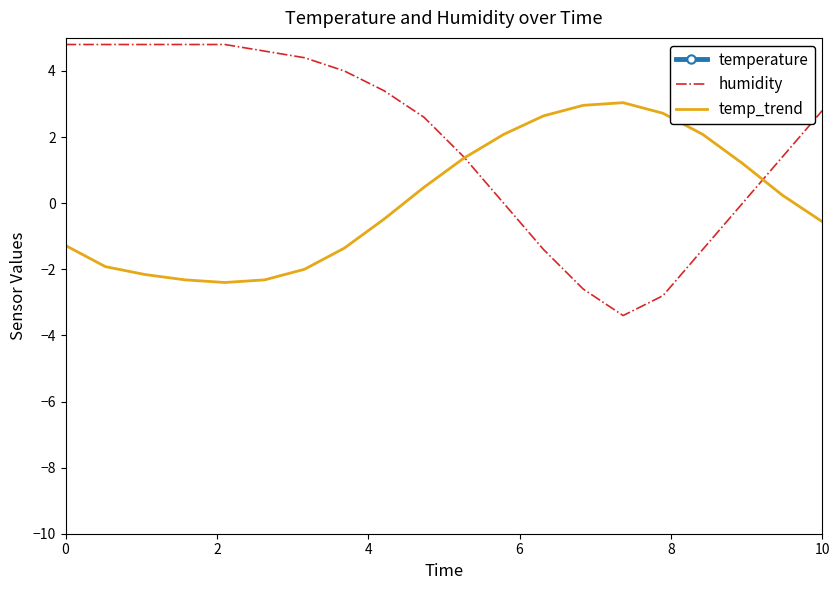

What is the minimum value shown in the chart?

-3.4